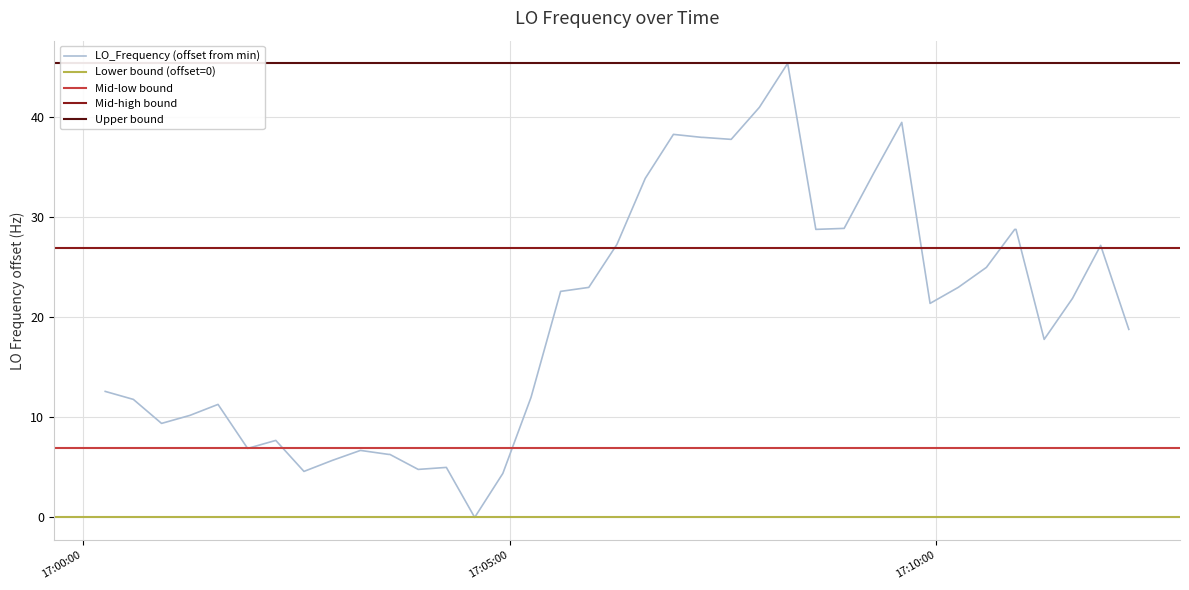

What is the maximum value for LO_Frequency (offset from min)?

45.4